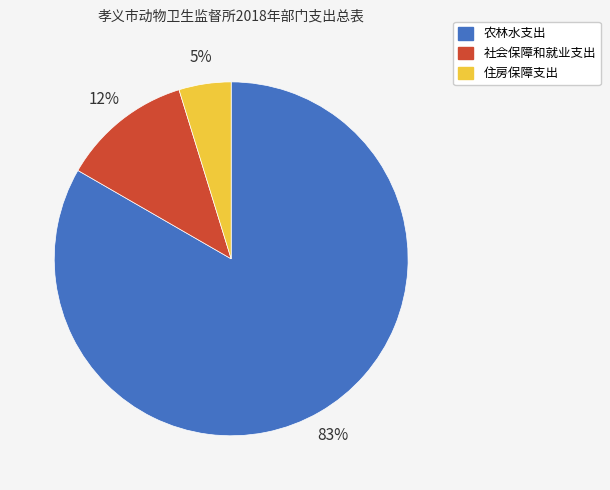

Rank the categories by value from lowest to highest.

住房保障支出, 社会保障和就业支出, 农林水支出